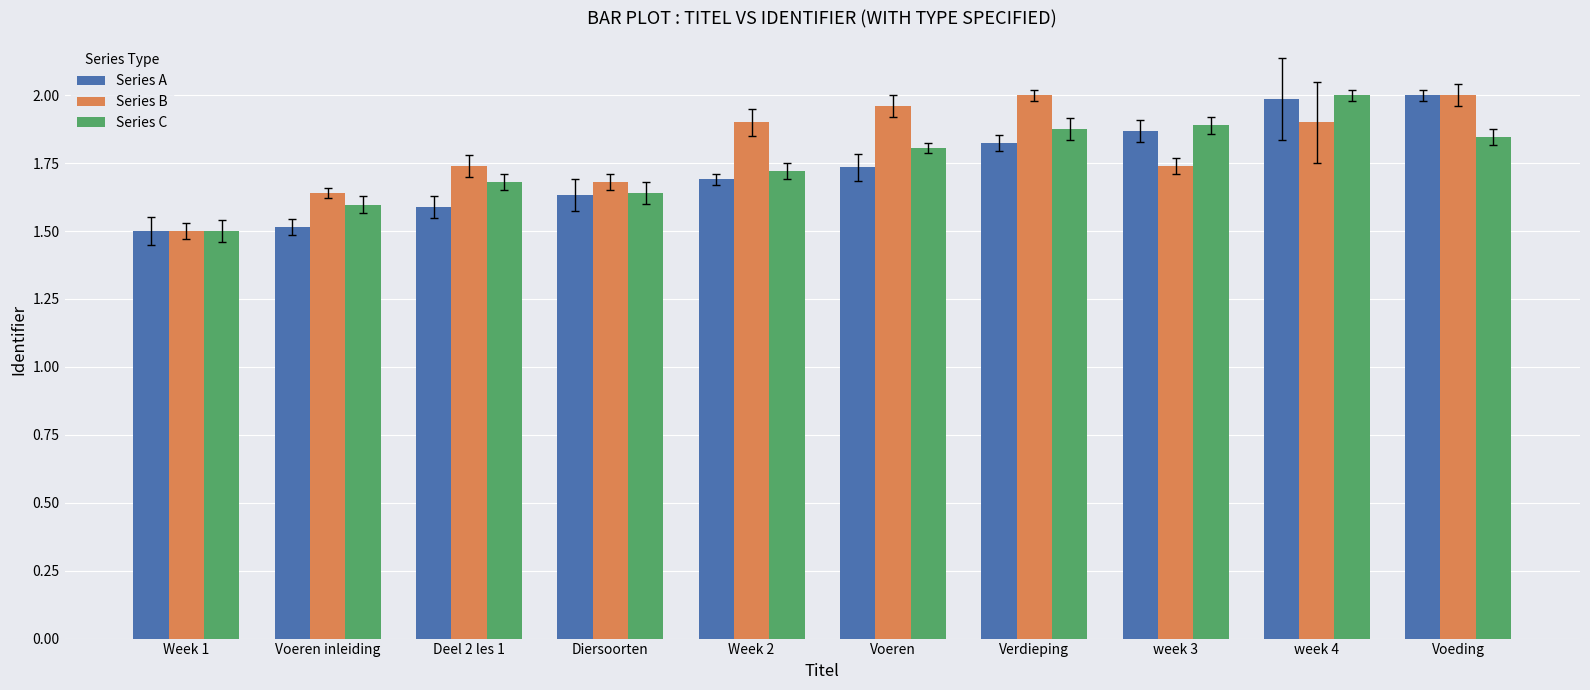

Does the chart contain stacked bars?

No